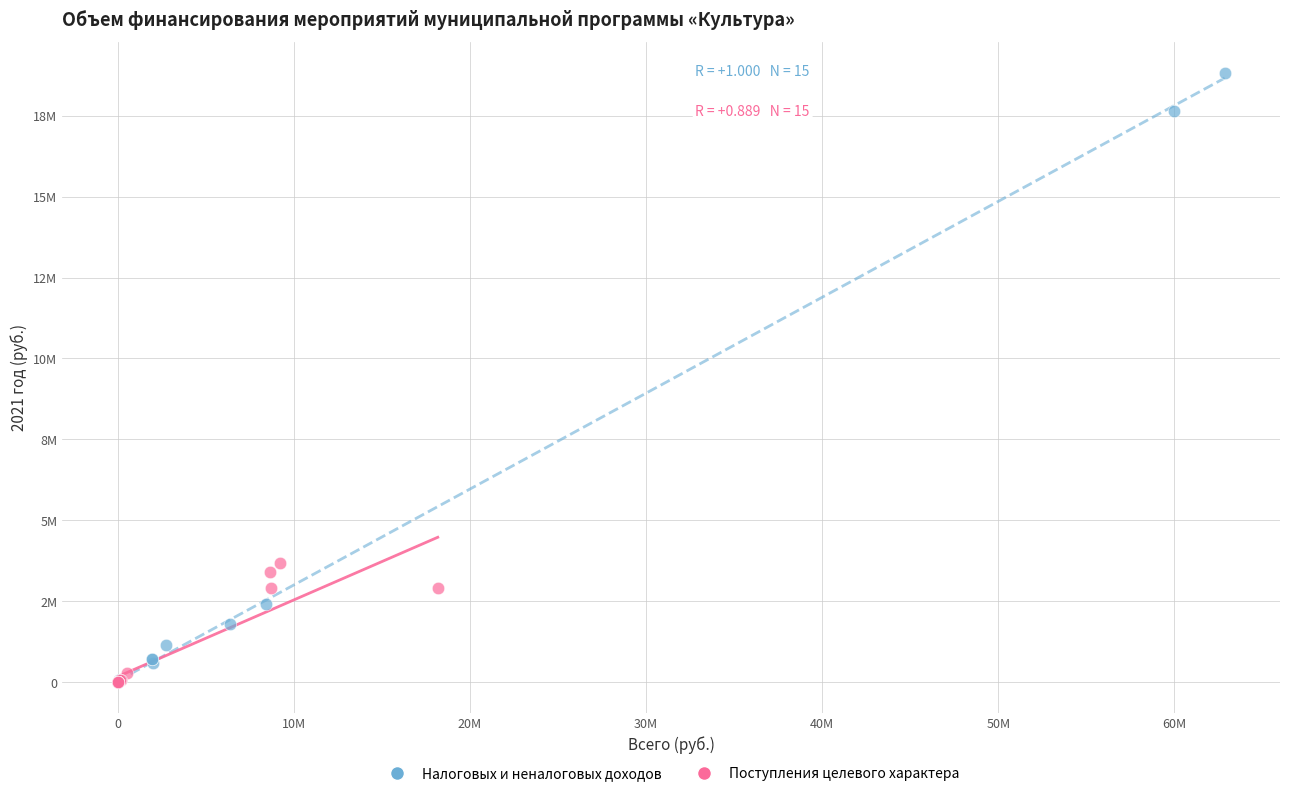

What are all the series names shown in the legend?

Налоговых и неналоговых доходов, Поступления целевого характера